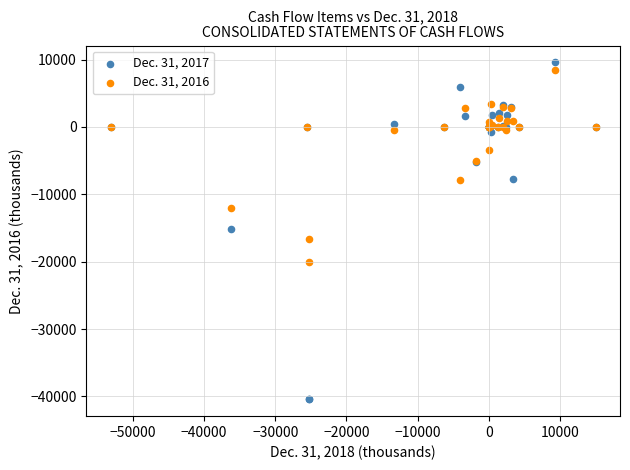

Which series reaches the minimum Y coordinate?

Dec. 31, 2017